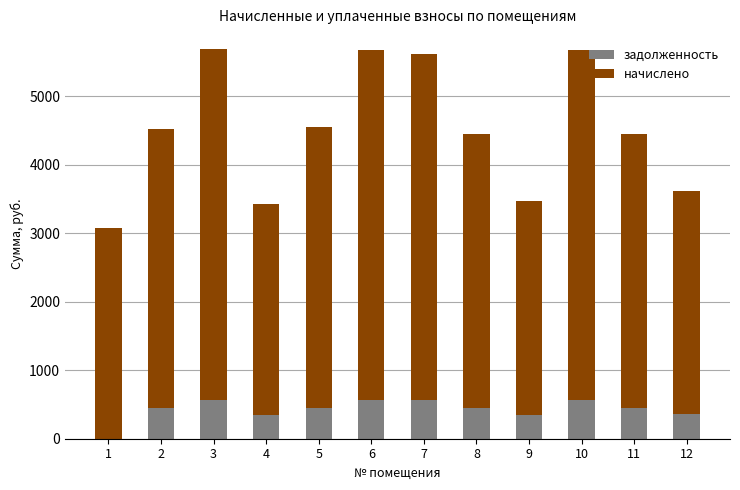

How many series are shown in this chart?

2